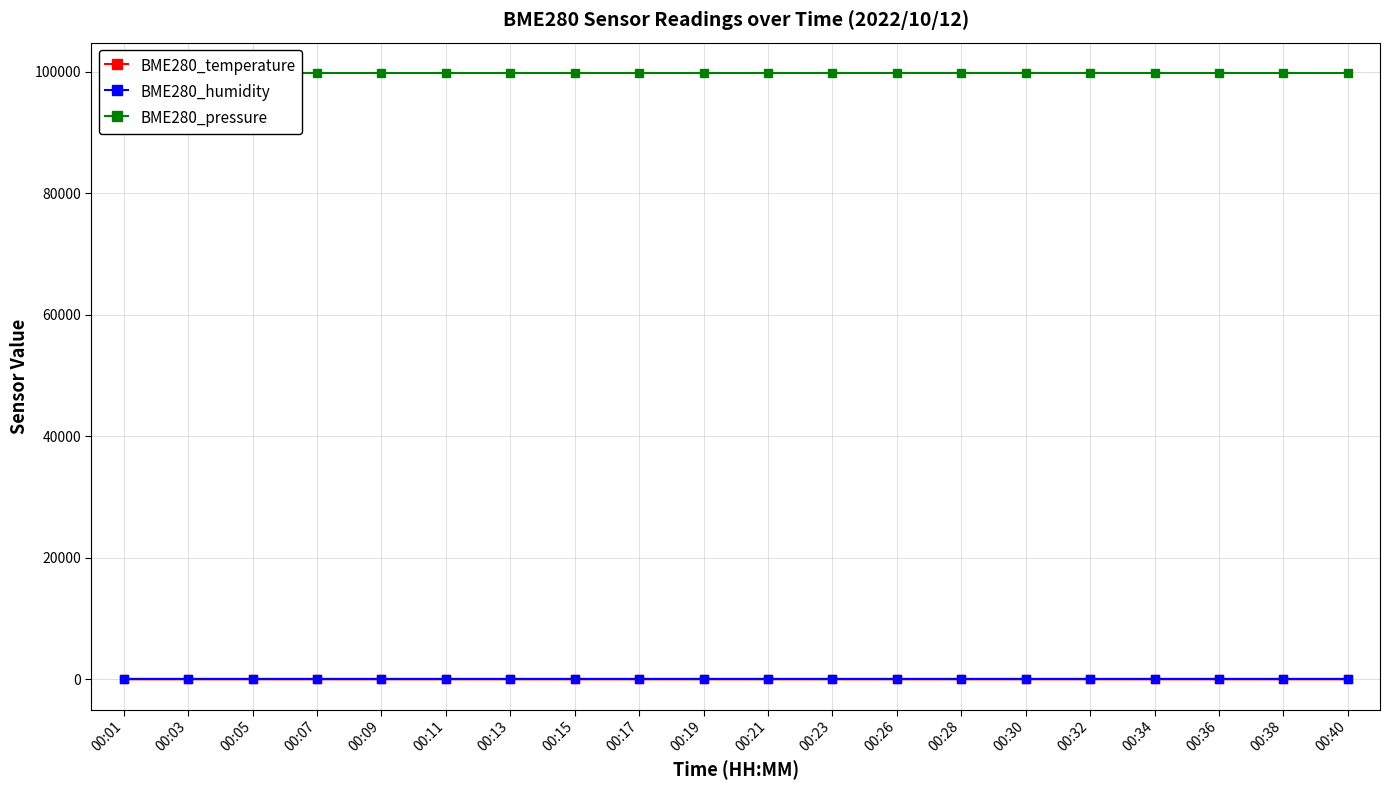

At which label does BME280_temperature reach its minimum?

00:30